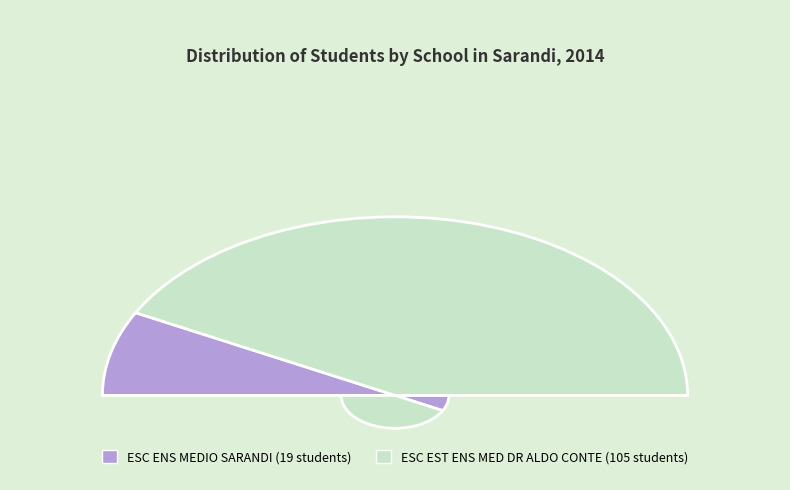

To the nearest percent, what portion does ESC ENS MEDIO SARANDI represent?

15%